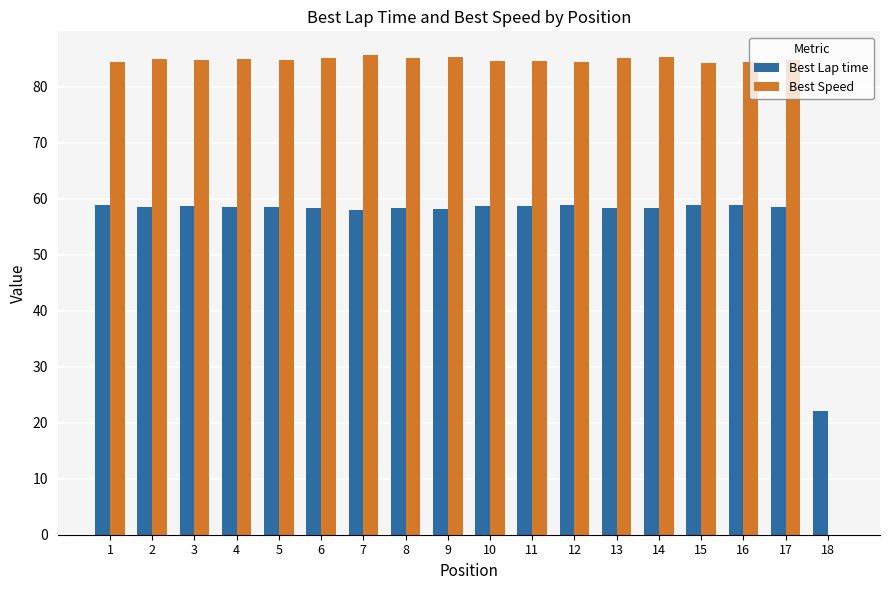

What is the sum of the Best Lap time values at 14 and 11?

117.0